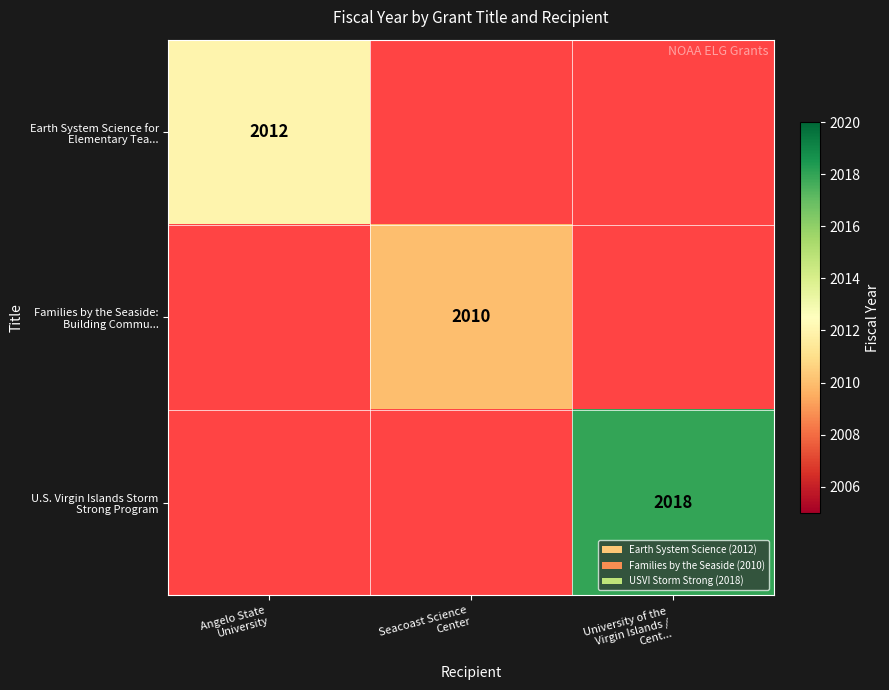

At how many categories does at least one series exceed 2011?

2